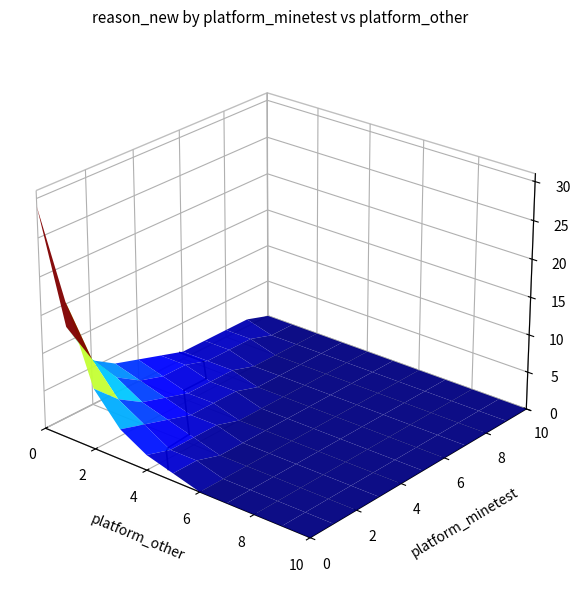

Count the number of categories in the chart.

11